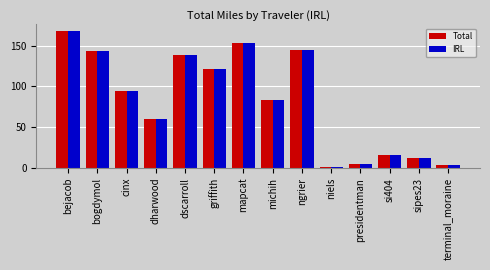

The value of Total at terminal_moraine is 4.0. True or false?

True